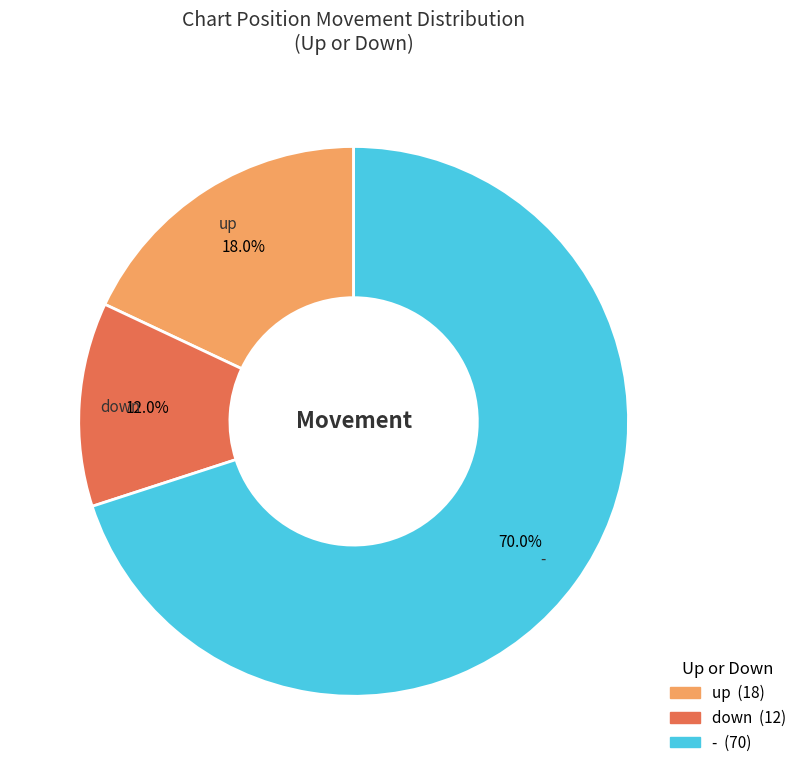

Which slice is the smallest?

down